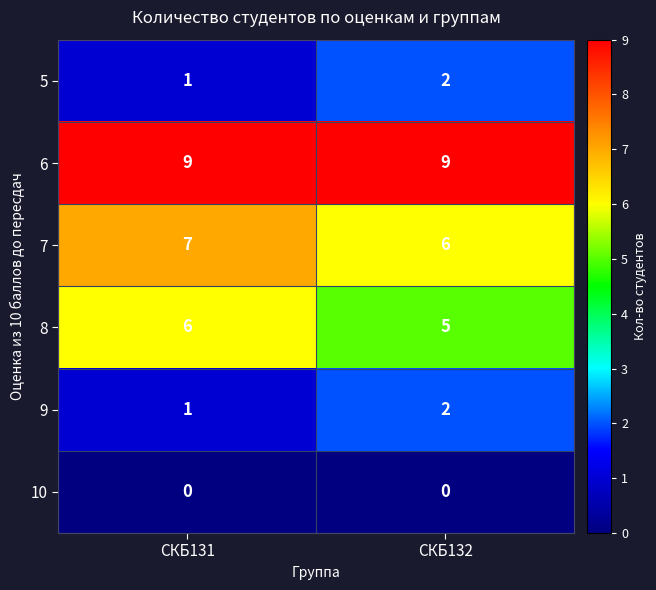

List the labels in order of 9 value, smallest first.

СКБ131, СКБ132